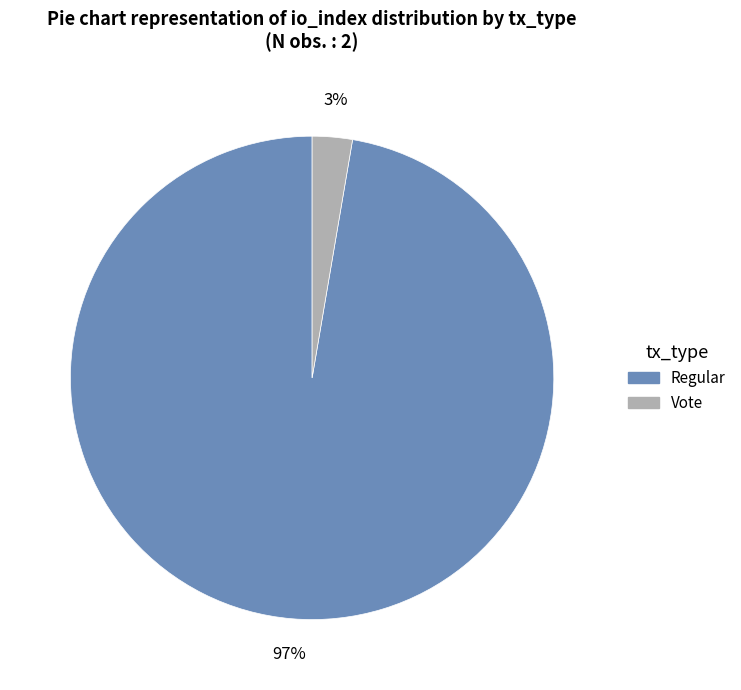

To the nearest percent, what is the average slice percentage?

50%